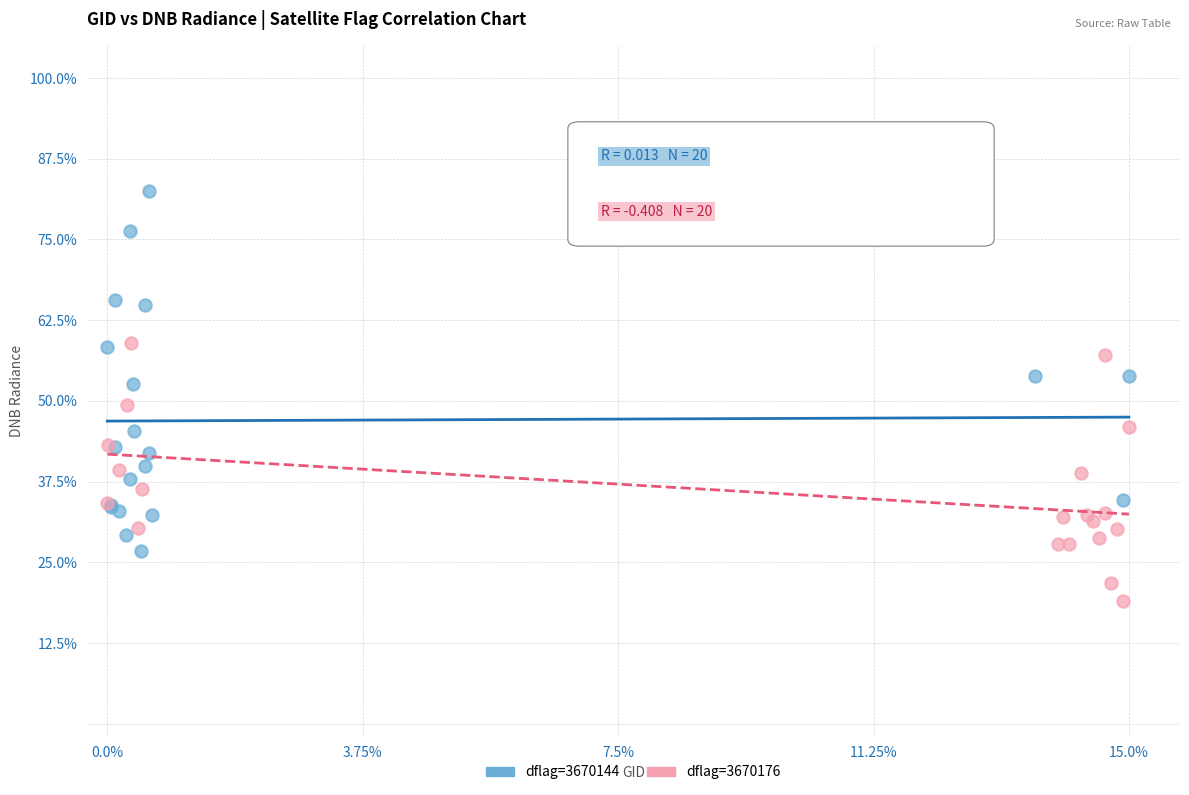

Which series contains the highest Y value?

dflag=3670144